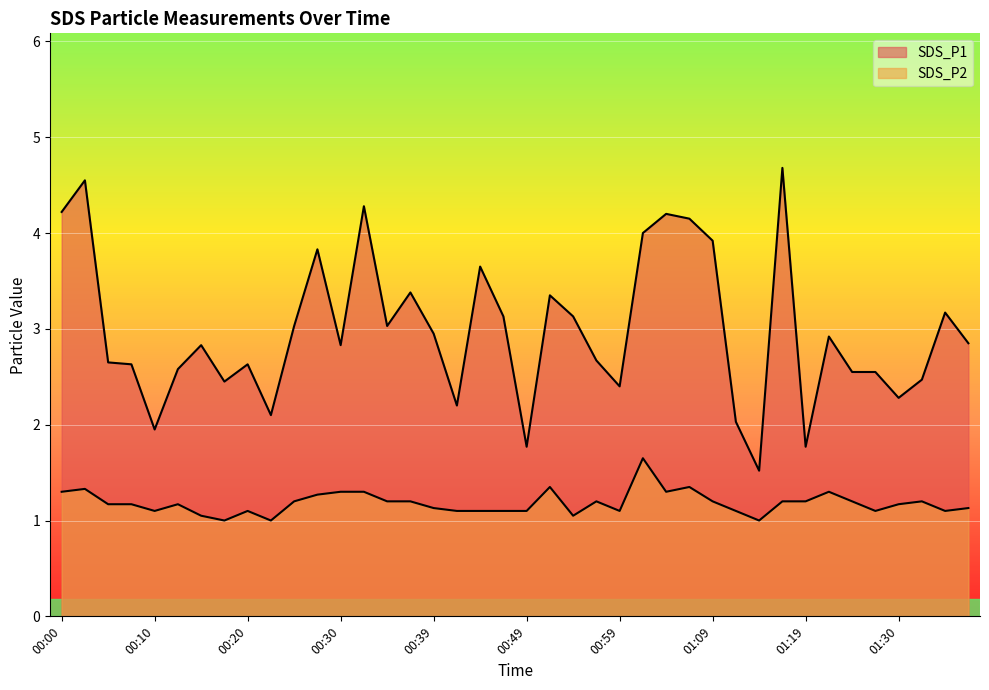

What is the minimum value for SDS_P1?

1.5